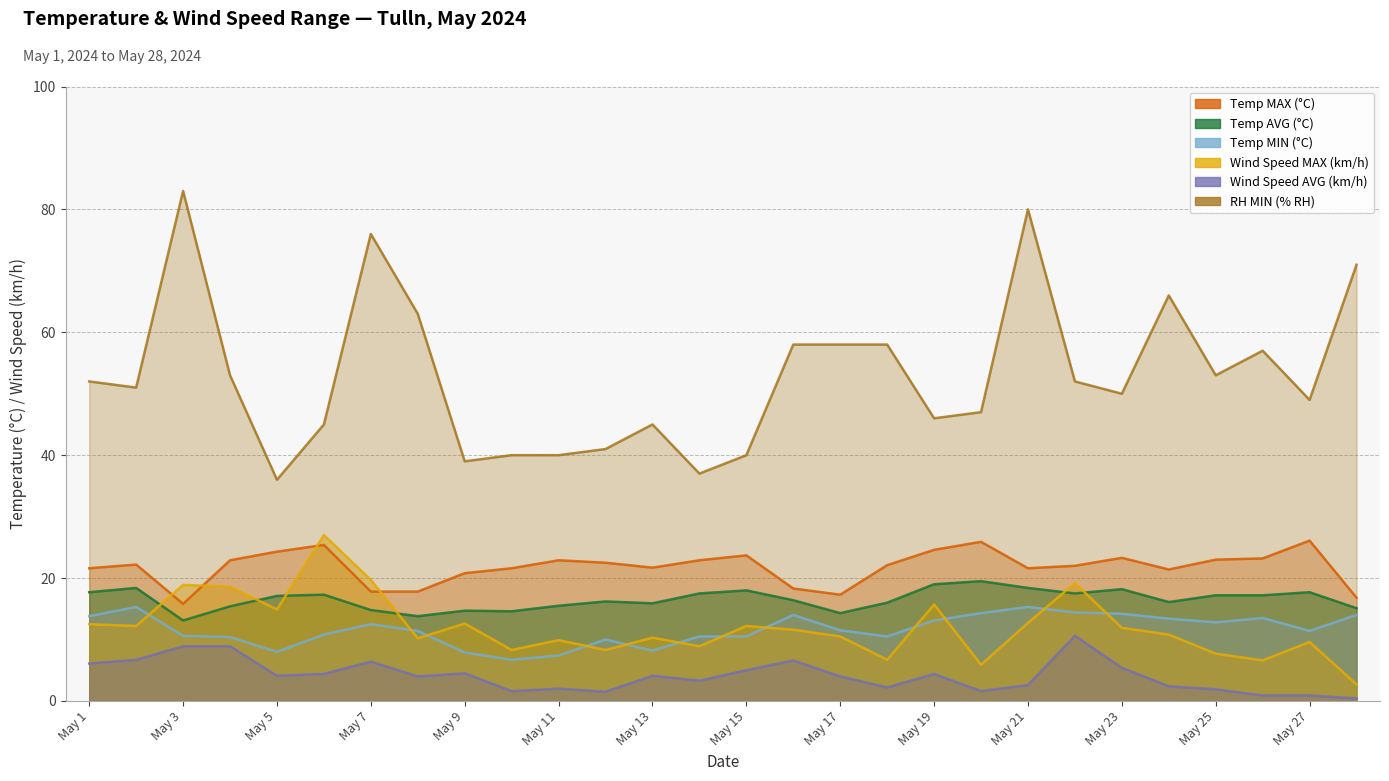

Which has a higher value, May 15 or May 6?

May 6